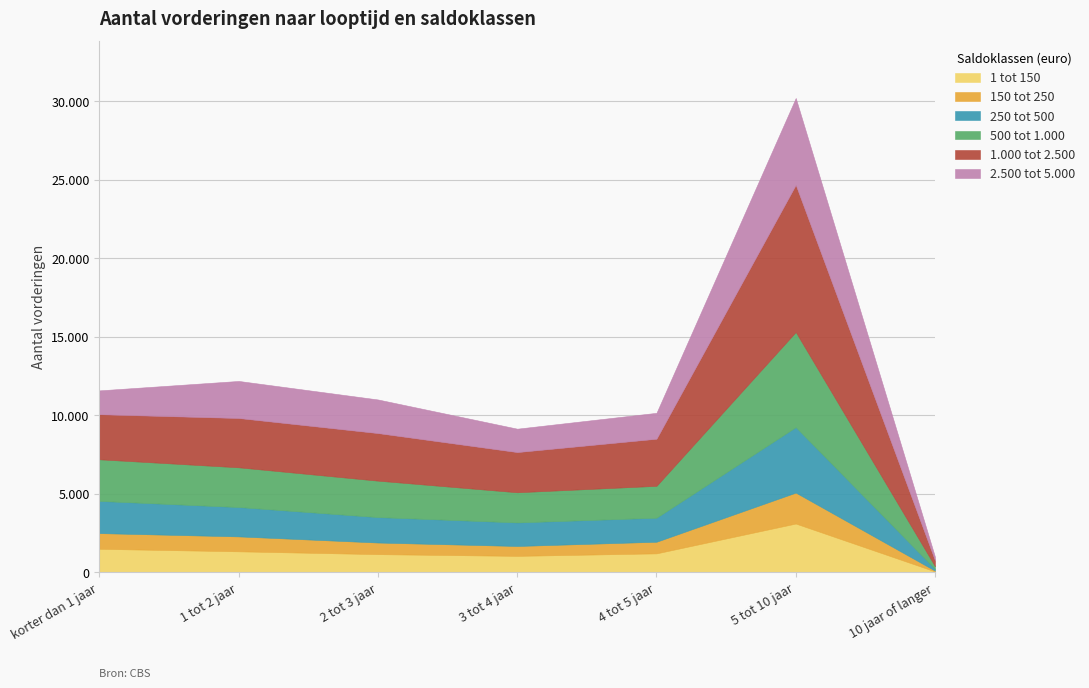

Where is the first local minimum for 1 tot 150?

3 tot 4 jaar